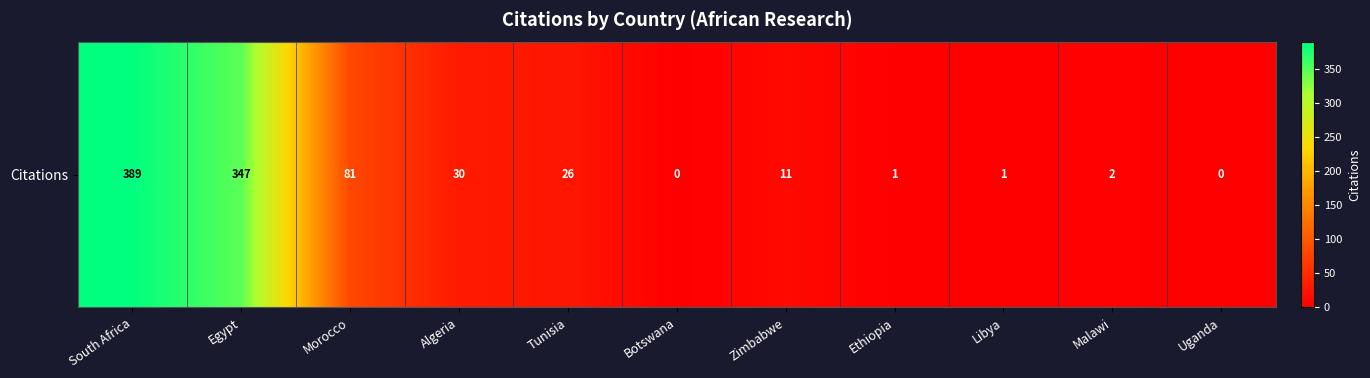

What is the sum of all values?

888